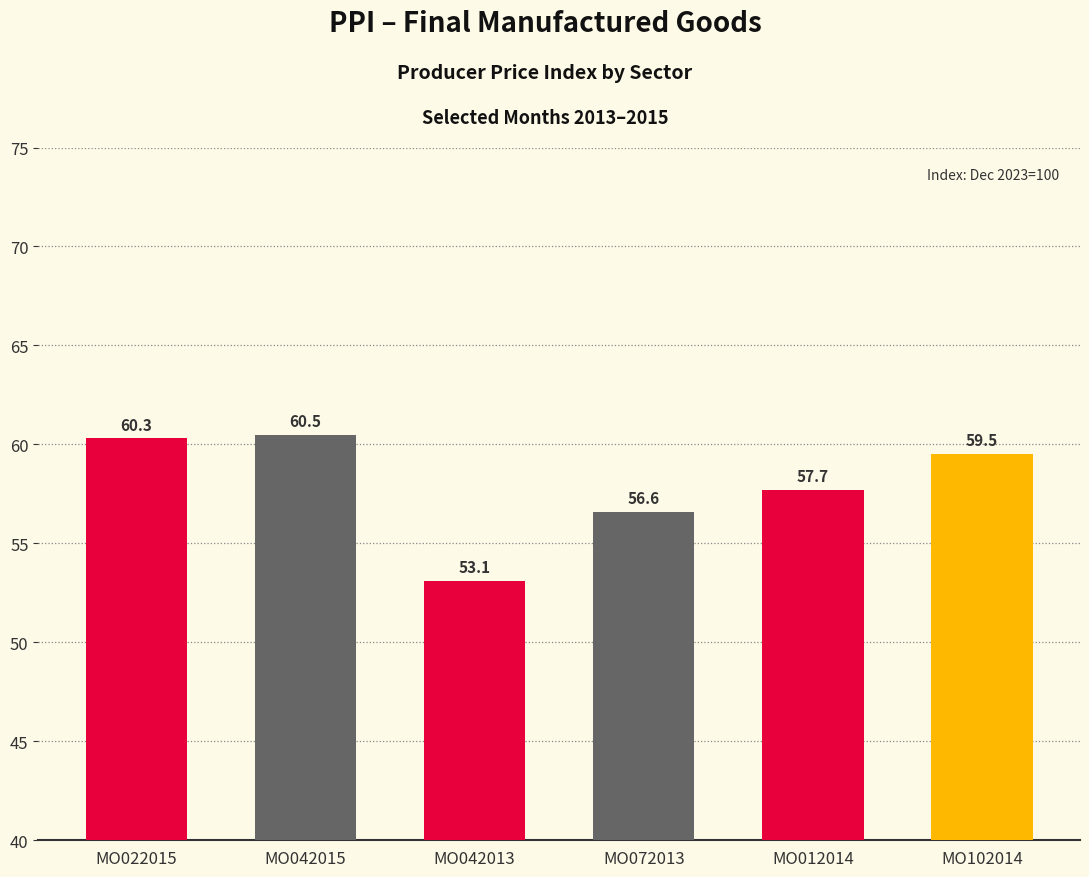

Reading left to right, extract all data points from this chart.

60.3	60.5	53.1	56.6	57.7	59.5